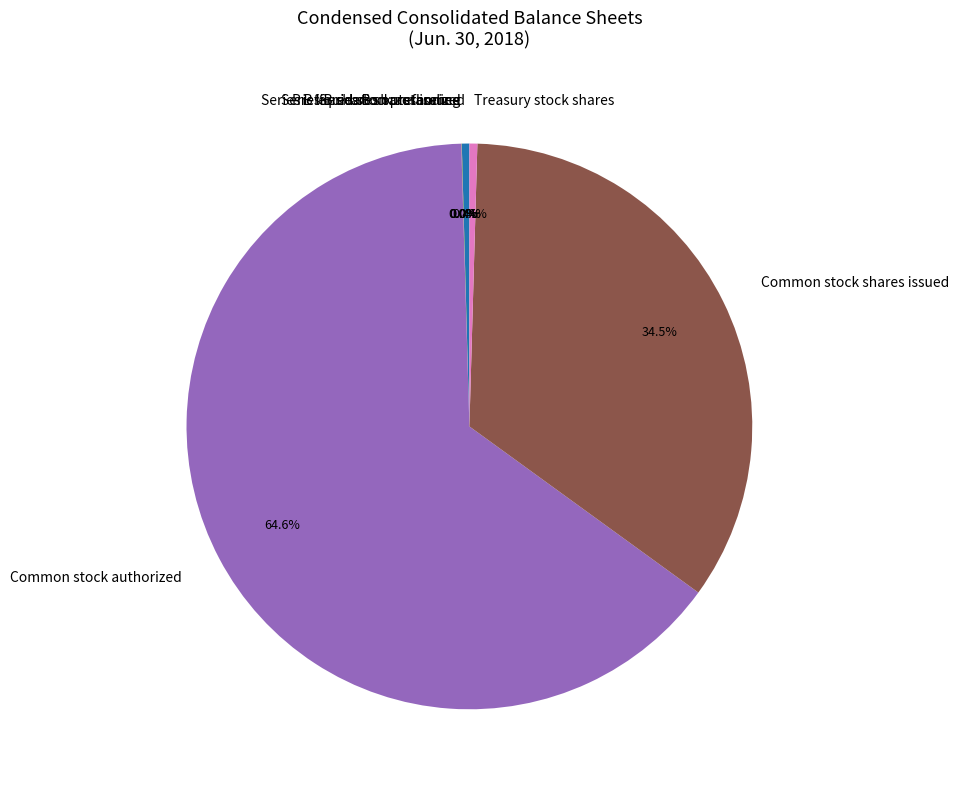

What is the majority slice?

Common stock authorized